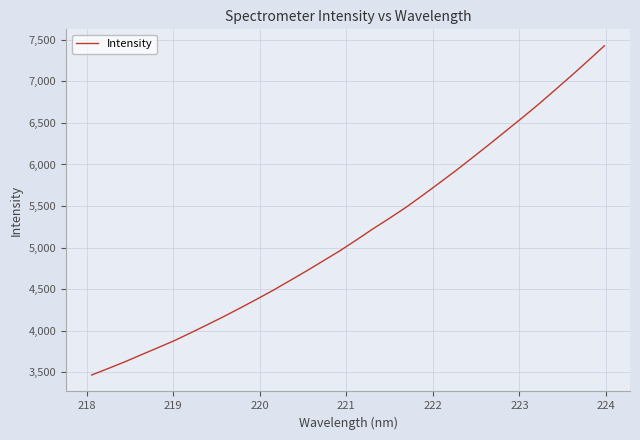

What is the difference between the maximum and minimum values?

3963.4